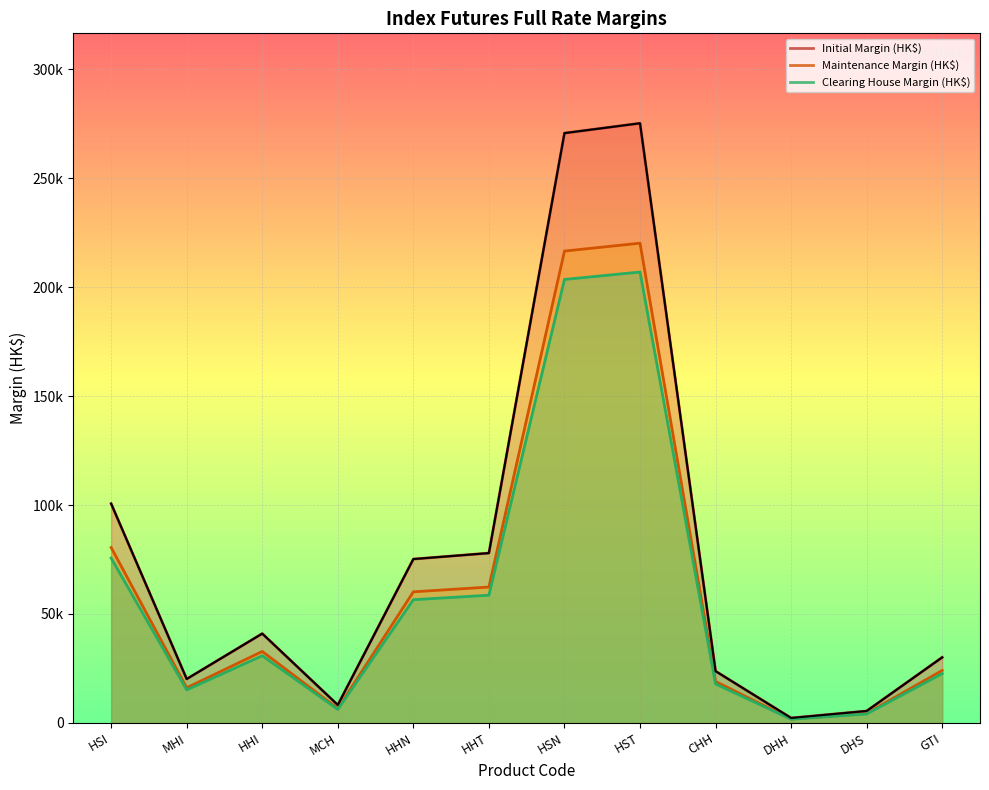

What is the spread (max minus min) of values at MHI?

4992